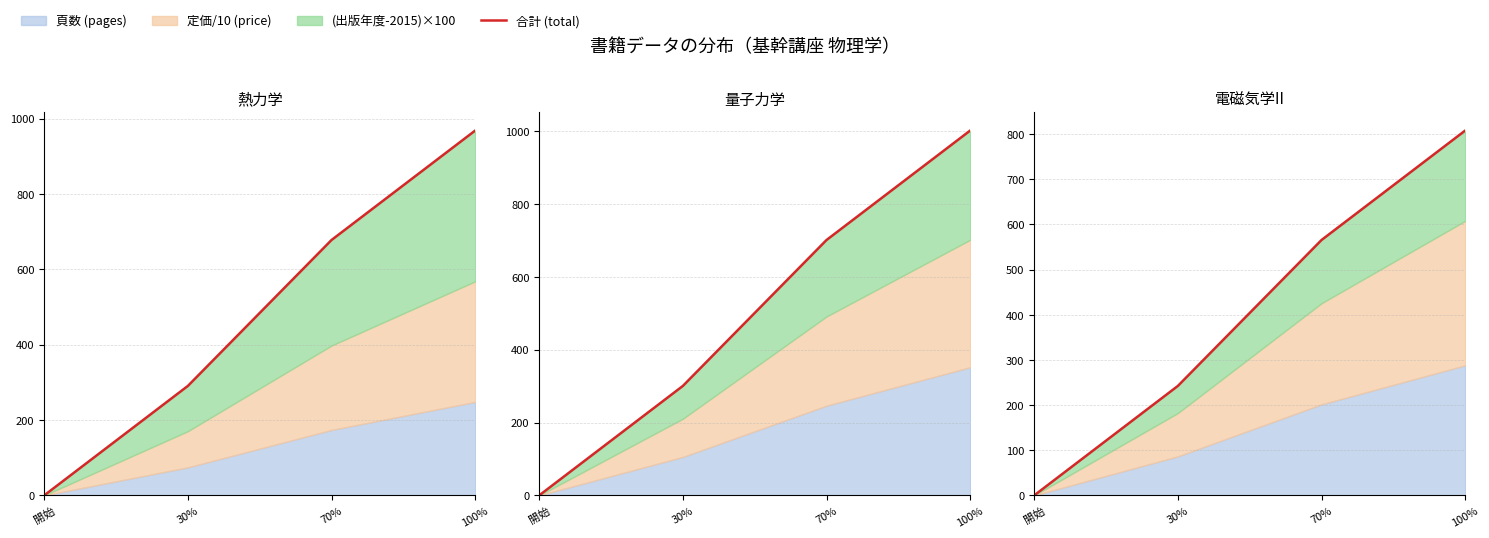

What is the sum of the values at 開始 and 30%?

242.4